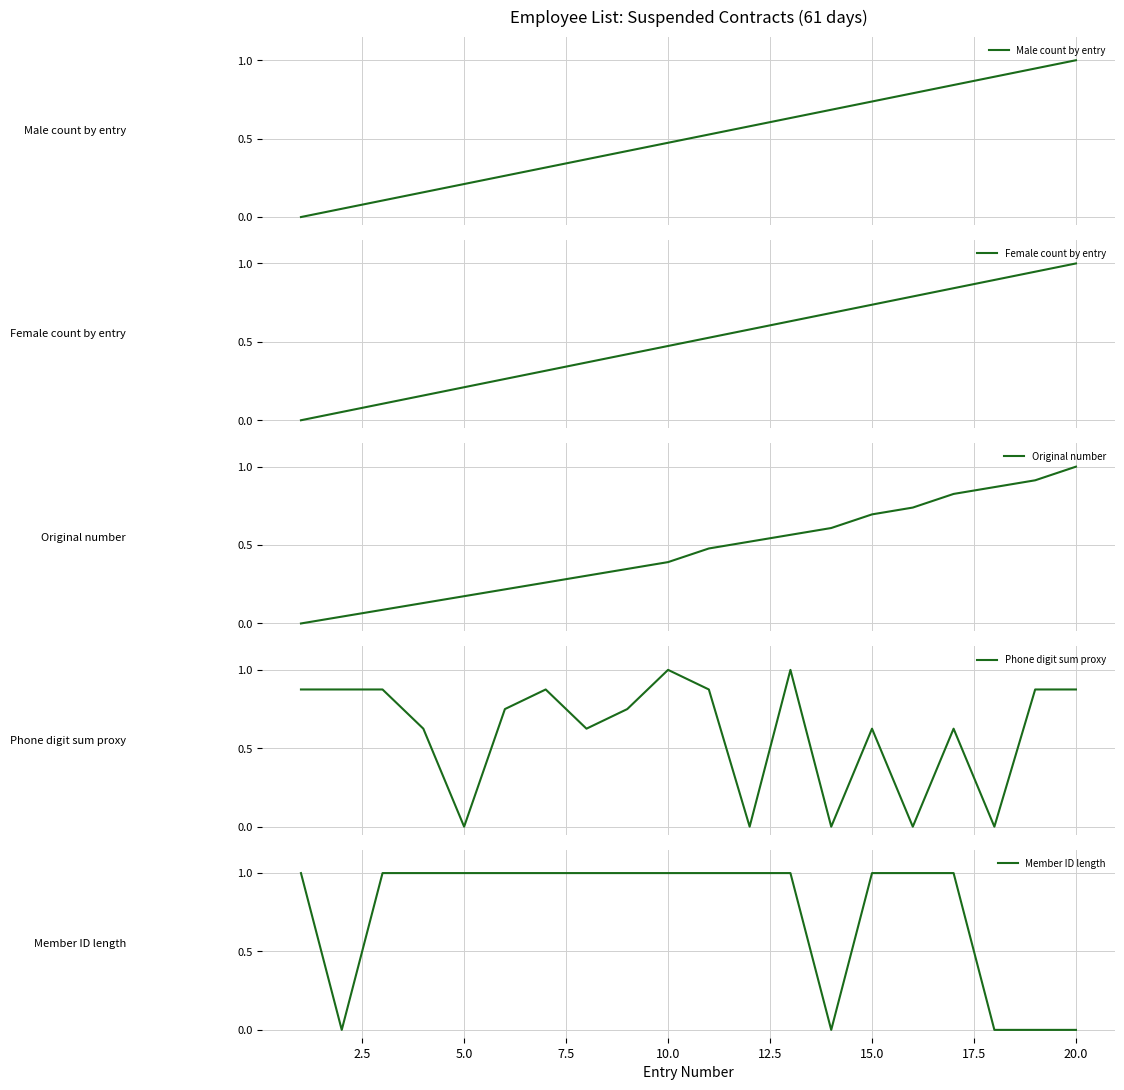

Which series has the largest total across all categories?

Member ID length